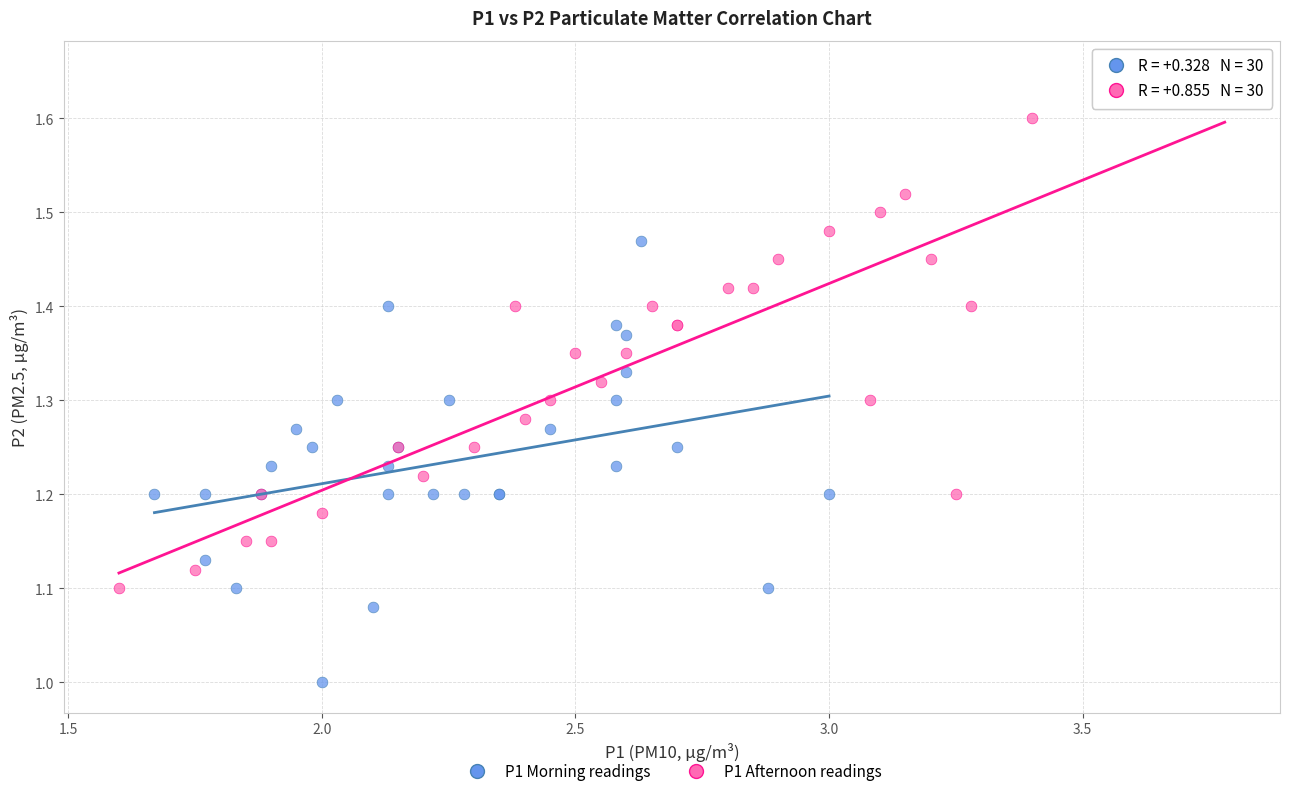

Which series contains the highest Y value?

P1 Afternoon readings